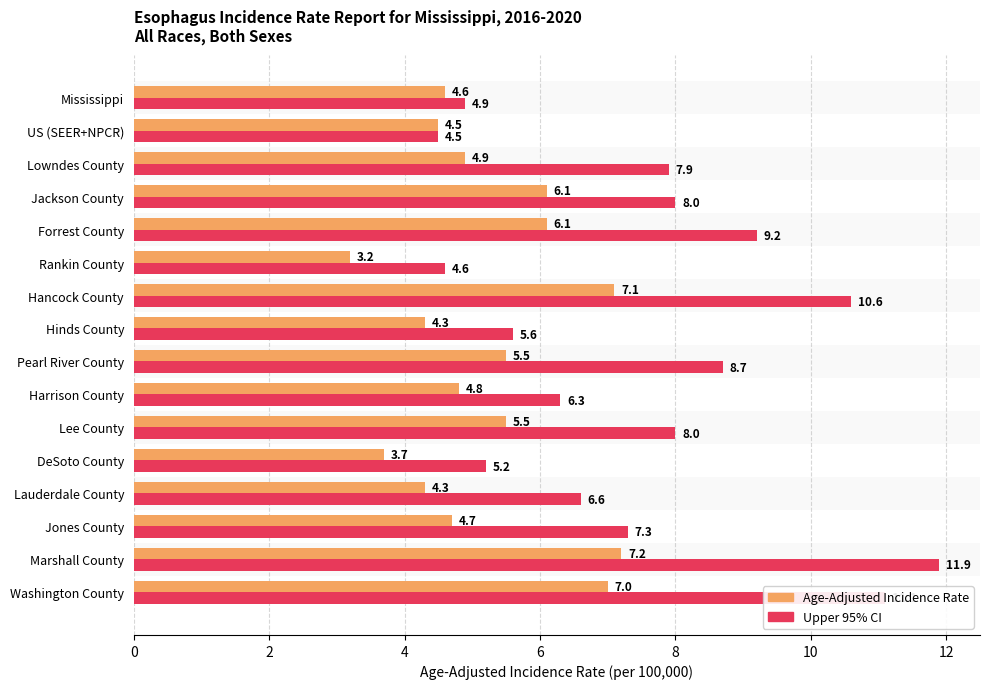

Between Pearl River County and Lowndes County, which is larger?

Pearl River County